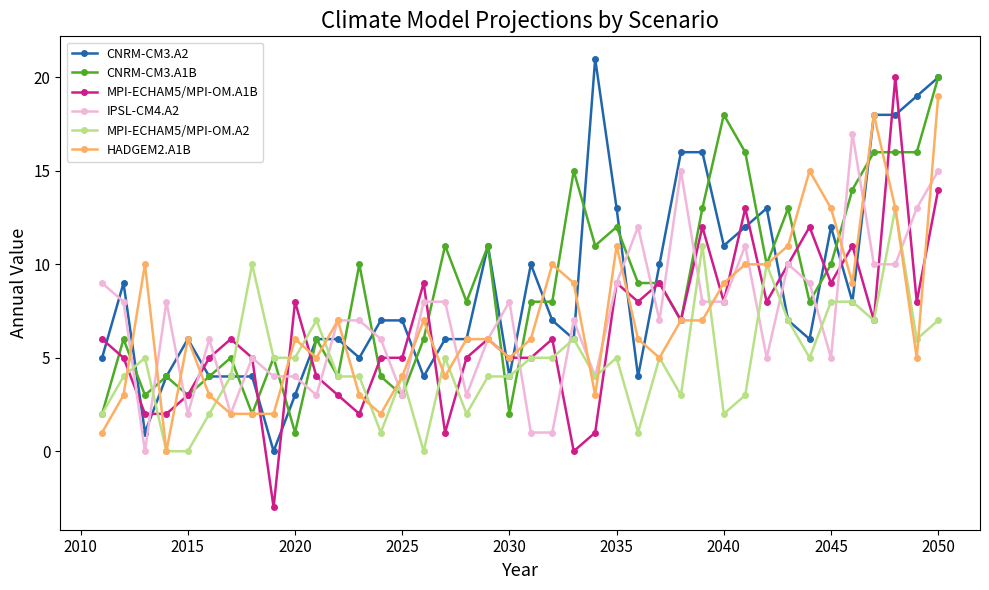

What is the smallest value displayed?

-3